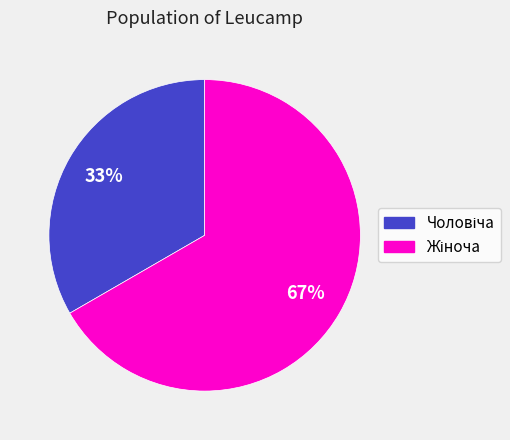

To the nearest percent, what is the average slice percentage?

50%